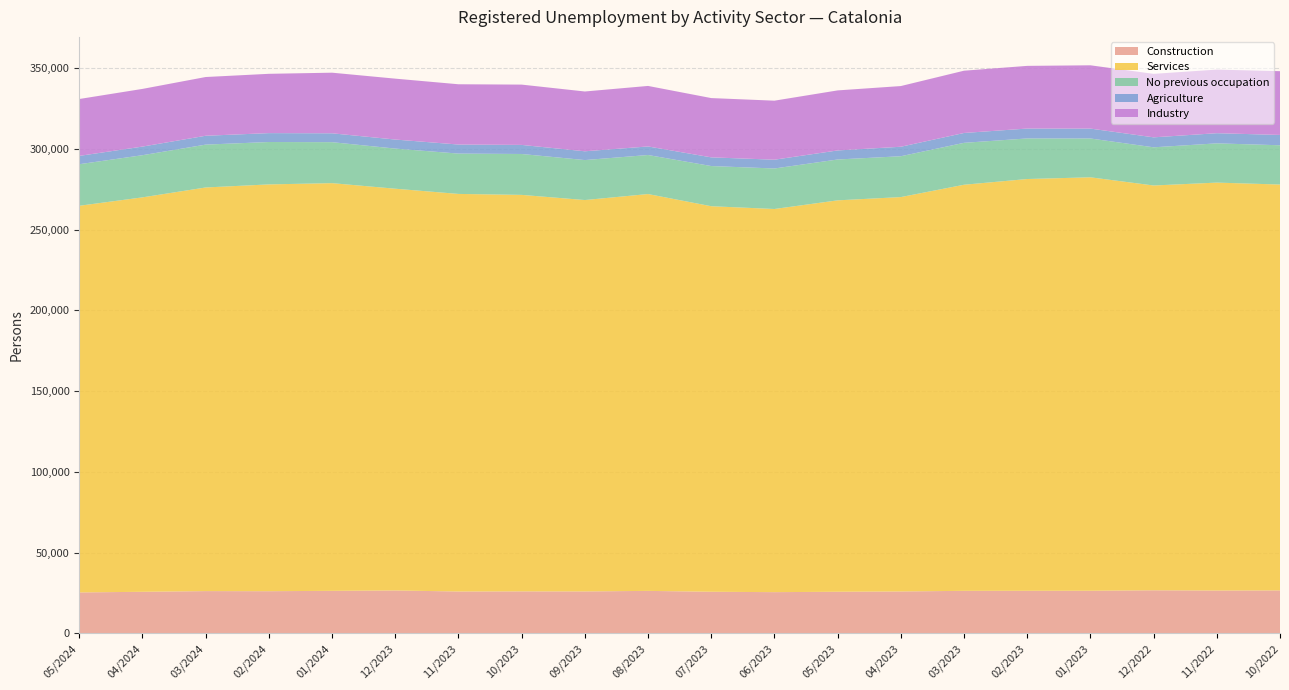

Reading left to right, list all the values displayed in this chart.

Construction: 25374	25763	26194	26136	26357	26587	25950	26022	25989	26327	25789	25543	25790	25970	26359	26392	26417	26700	26548	26619
Services: 239322	244138	249828	251784	252341	248669	246080	245412	242253	245627	238625	237157	242263	244107	251352	254862	255897	250549	252488	251221
No previous occupation: 25721	26097	26531	26238	25362	24837	24965	25316	24742	24165	24872	25074	25288	25281	25946	25116	24030	23633	24291	24307
Agriculture: 5148	5333	5475	5506	5494	5591	5598	5612	5430	5290	5377	5436	5598	5870	6097	6120	6125	6164	6284	6384
Industry: 35217	35699	36361	36709	37517	37697	37314	37331	37018	37463	36693	36534	37164	37567	38547	38798	39175	39292	39371	39465